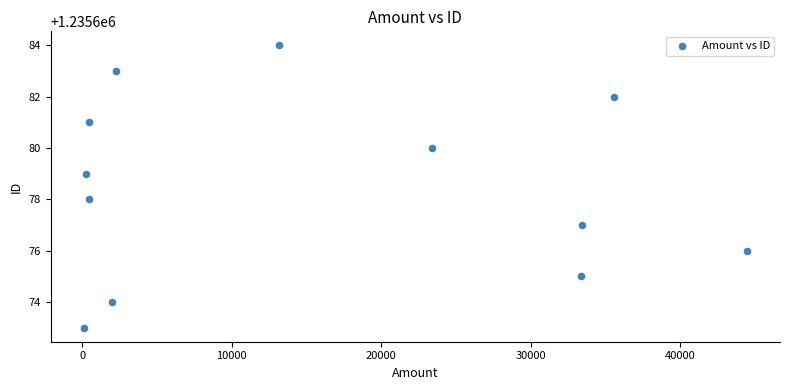

What is the range of X values (max minus min)?

44353